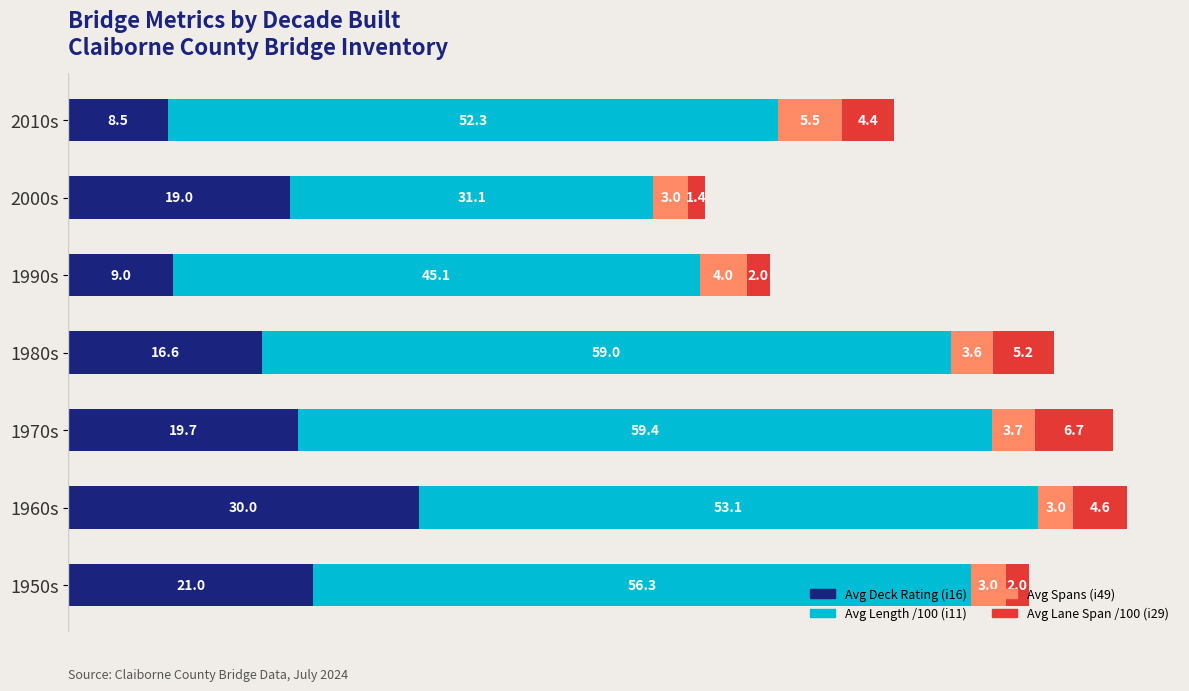

What is the difference between the Avg Deck Rating (i16) values at 2000s and 1960s?

11.0